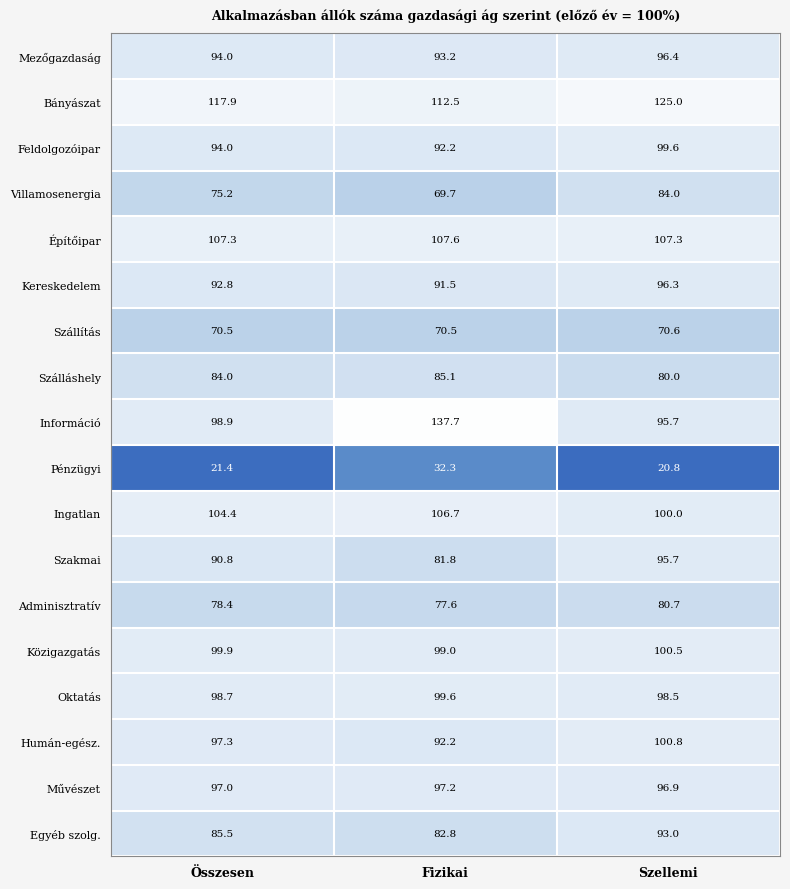

Which series changed the most between Fizikai and Szellemi?

Információ